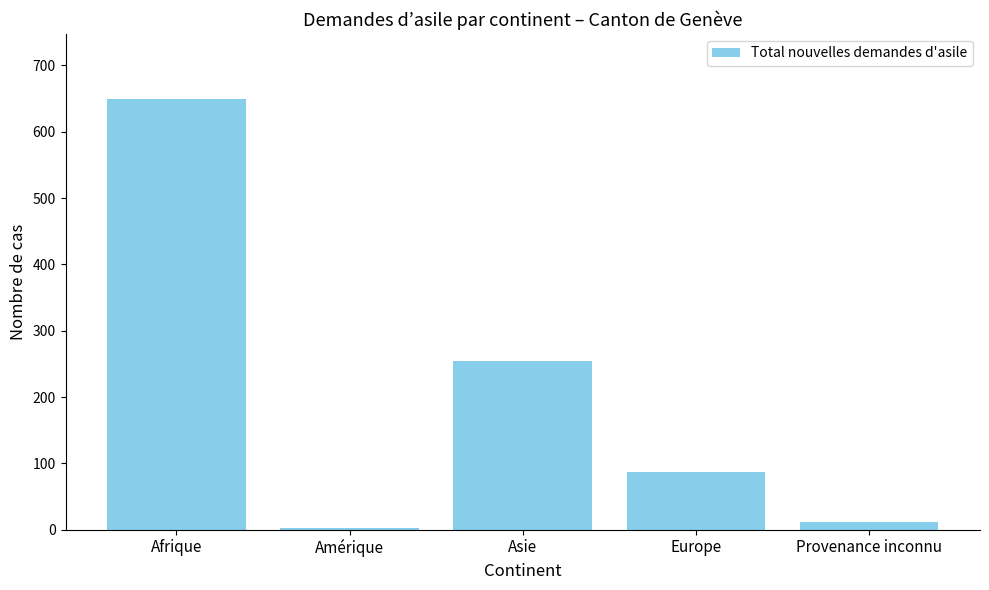

Is it true that the value at Afrique is 143?

False